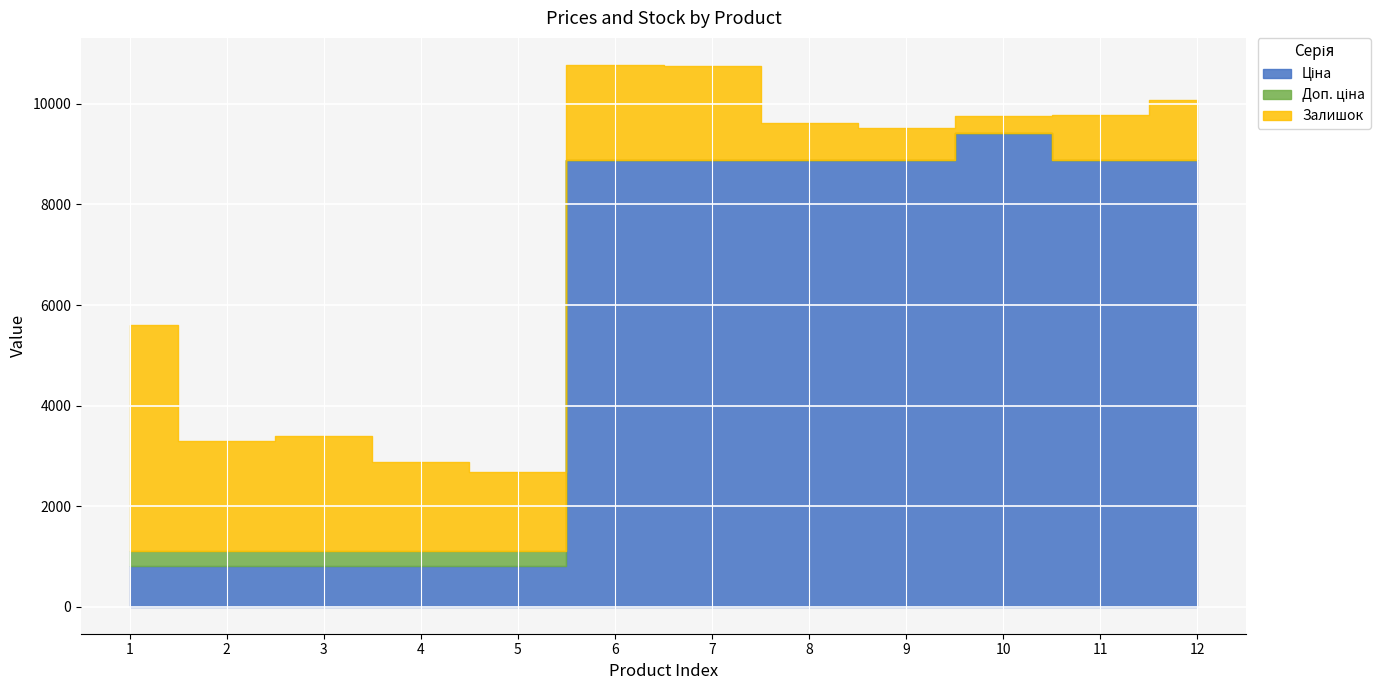

True or false: Ціна and Залишок intersect in this chart.

False